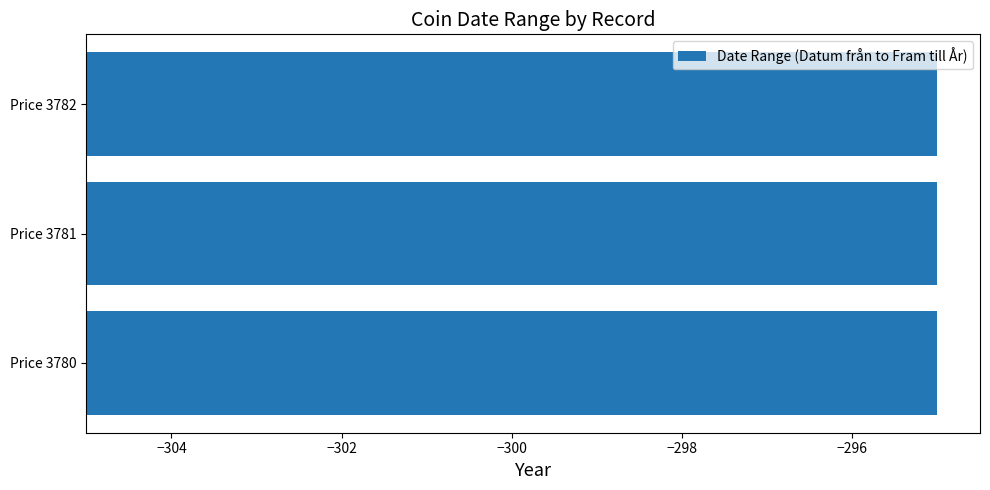

What is the sum of the Fram till År values at Price 3781 and Price 3780?

-590